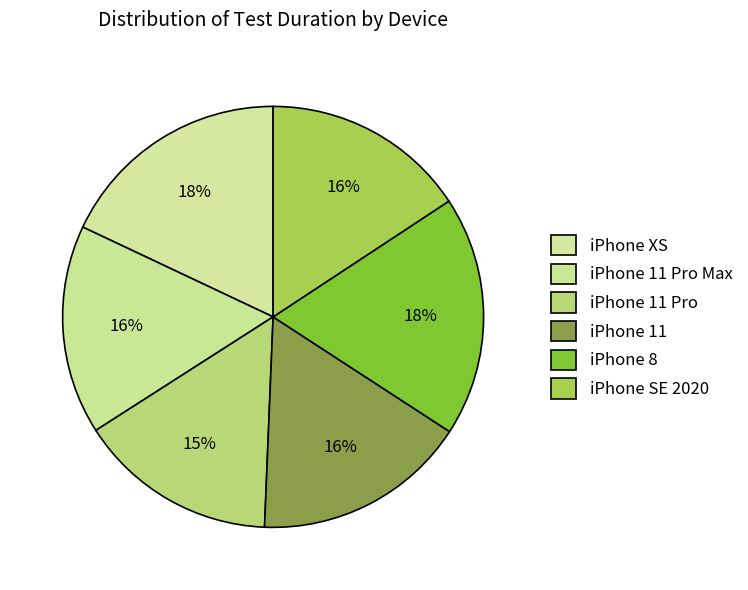

Count the number of slices in the pie.

6